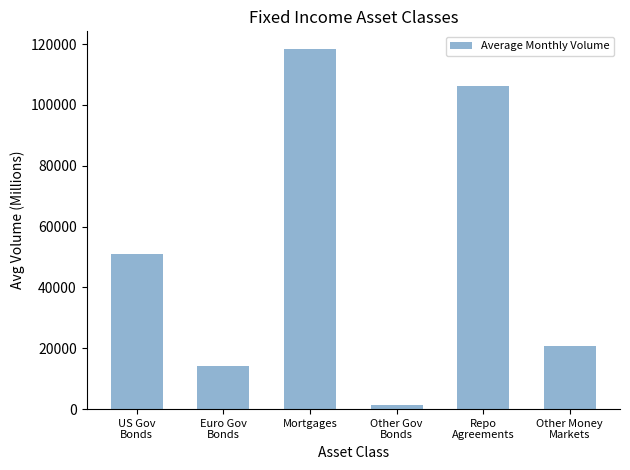

Count the number of categories in the chart.

6